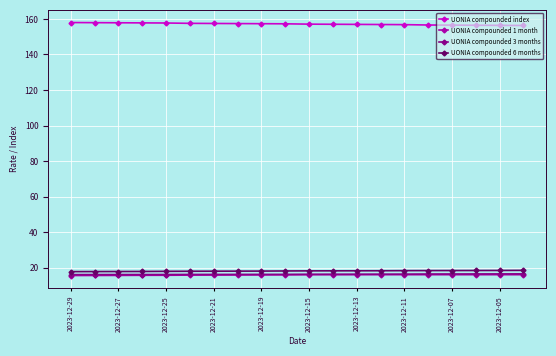

True or false: UONIA compounded 1 month and UONIA compounded 6 months cross at least once.

False